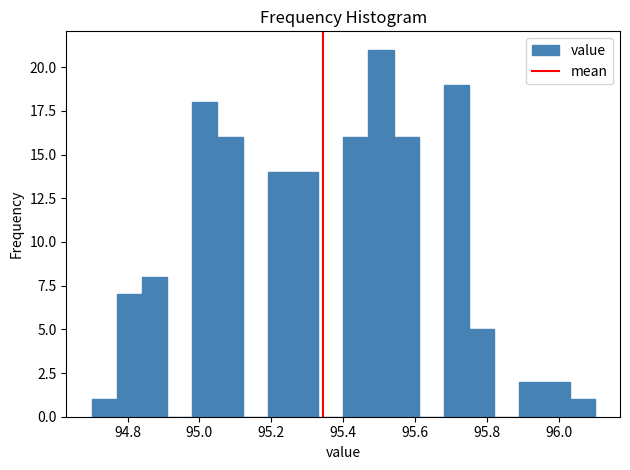

Read against the x-axis, roughly where is the centre of the tallest bar?

95.50